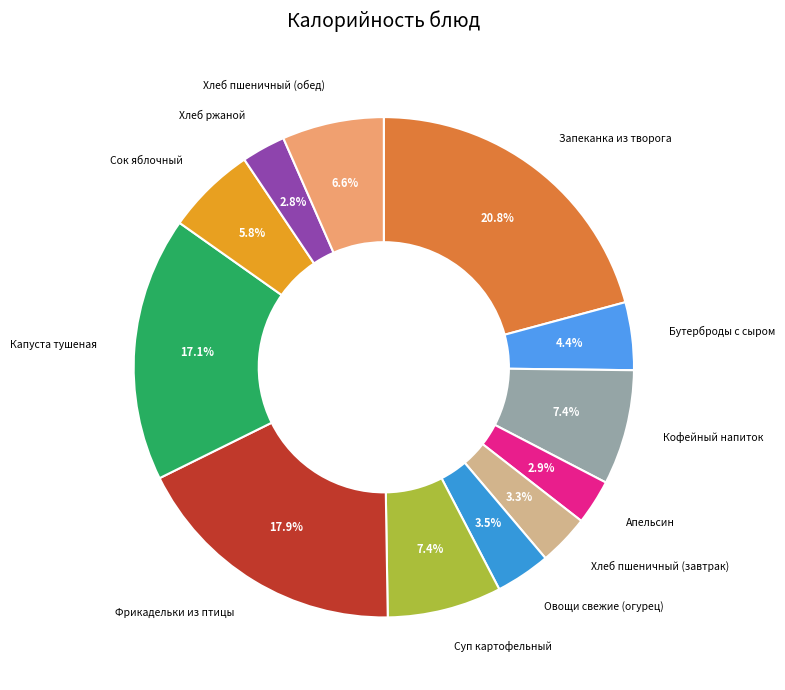

How many segments does this pie chart have?

12